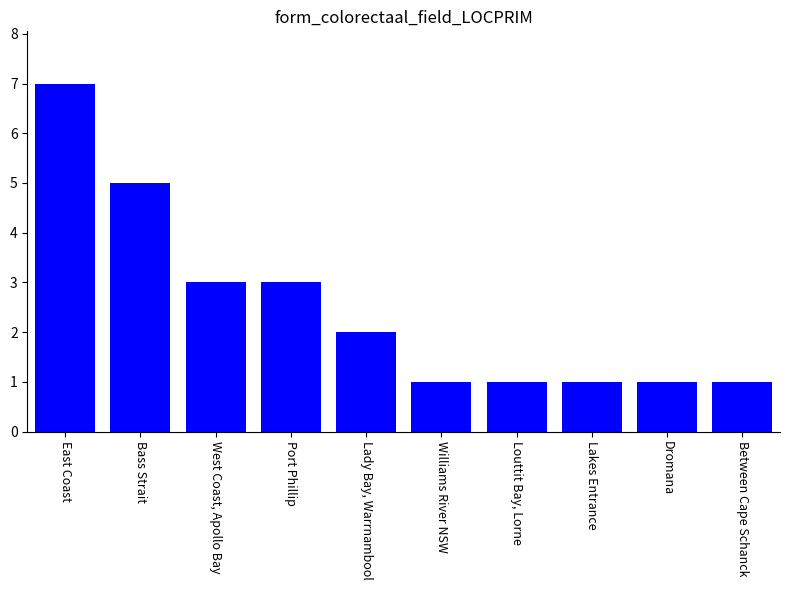

True or false: the data shows 1 at Lakes Entrance.

True